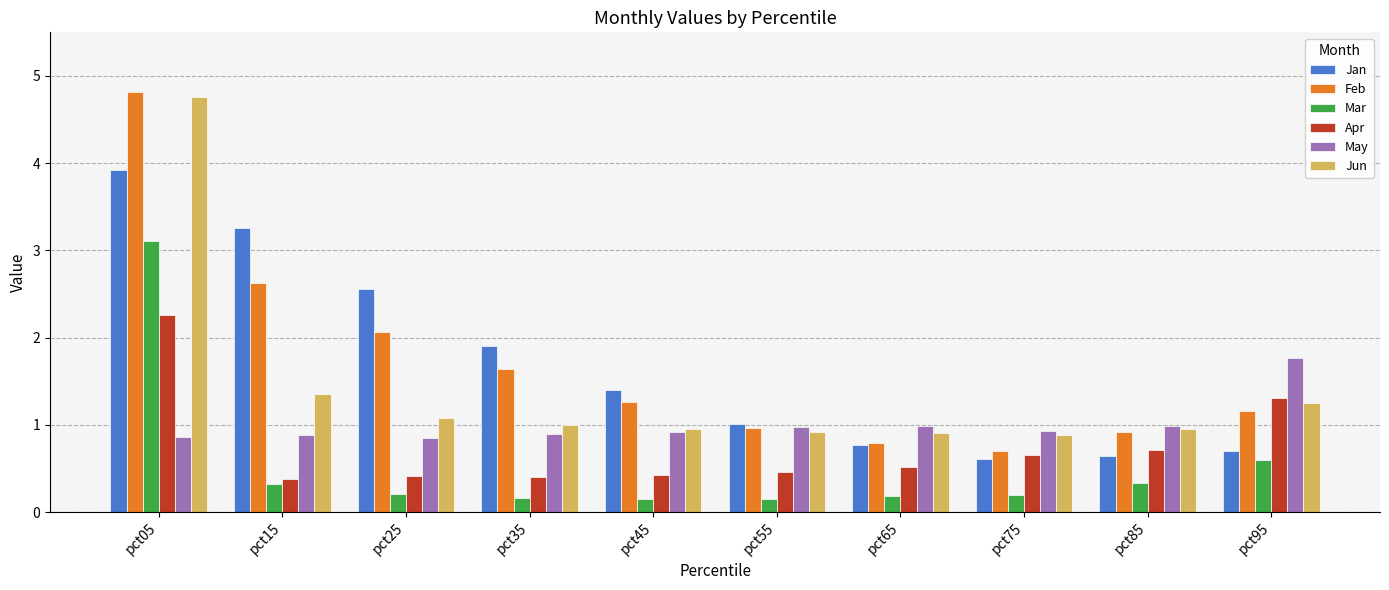

What is the smallest value displayed?

0.1